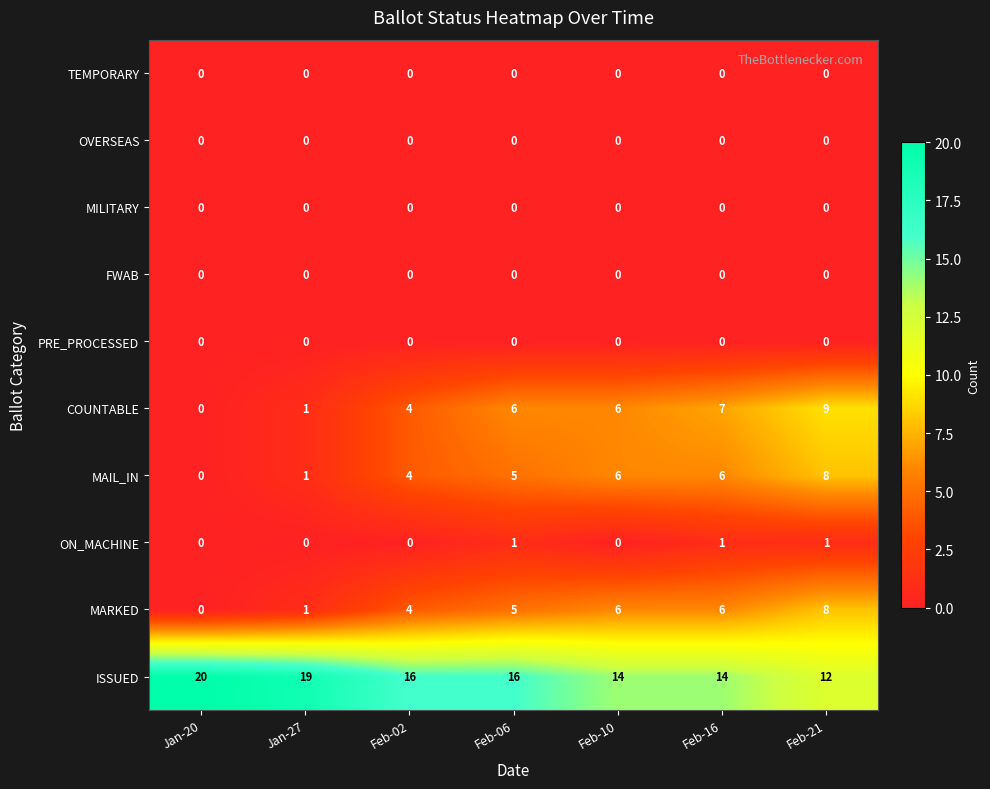

What is the total value across all series at Feb-10?

32